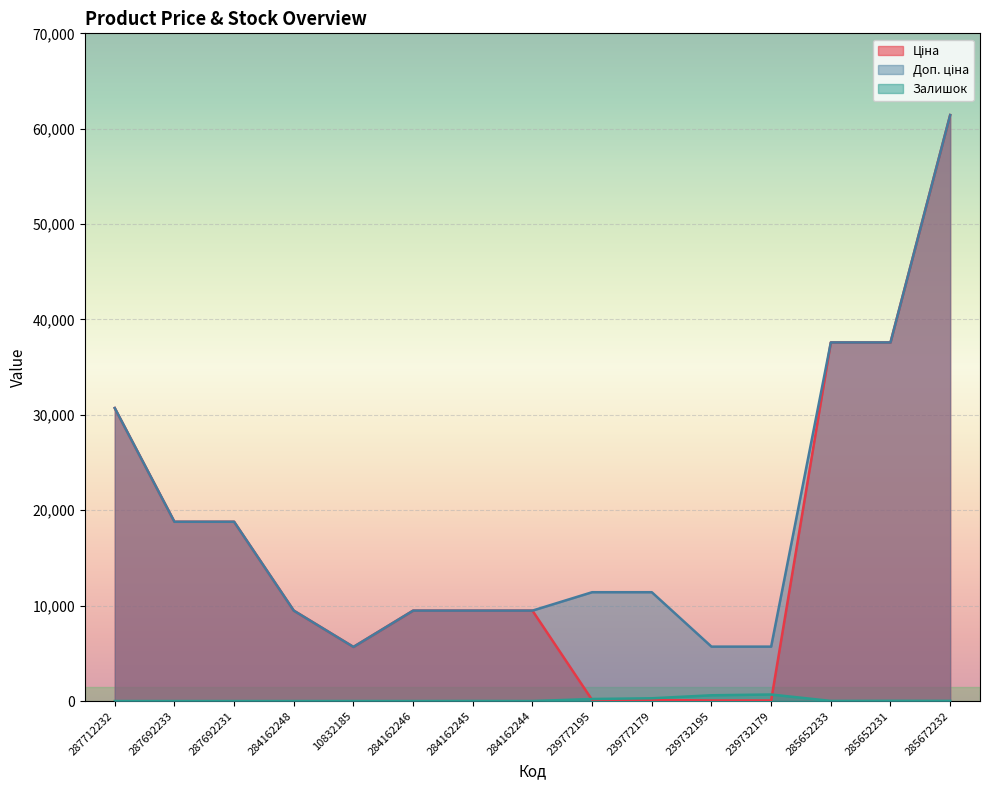

True or false: Залишок and Доп. ціна intersect in this chart.

False